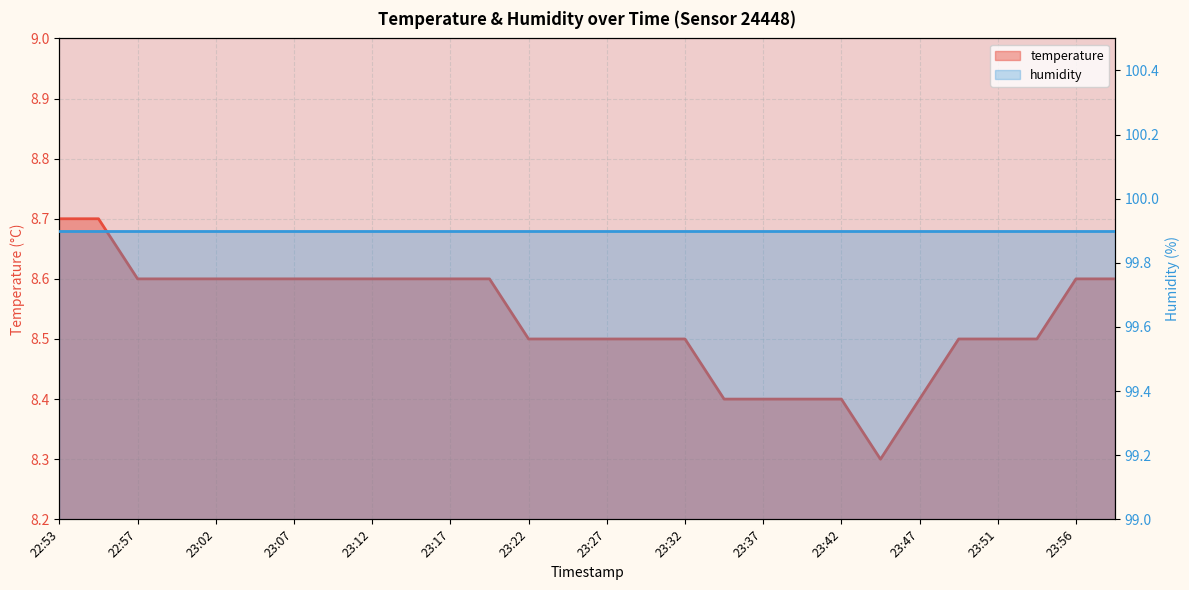

Between 23:15 and 23:00, which is larger?

23:15